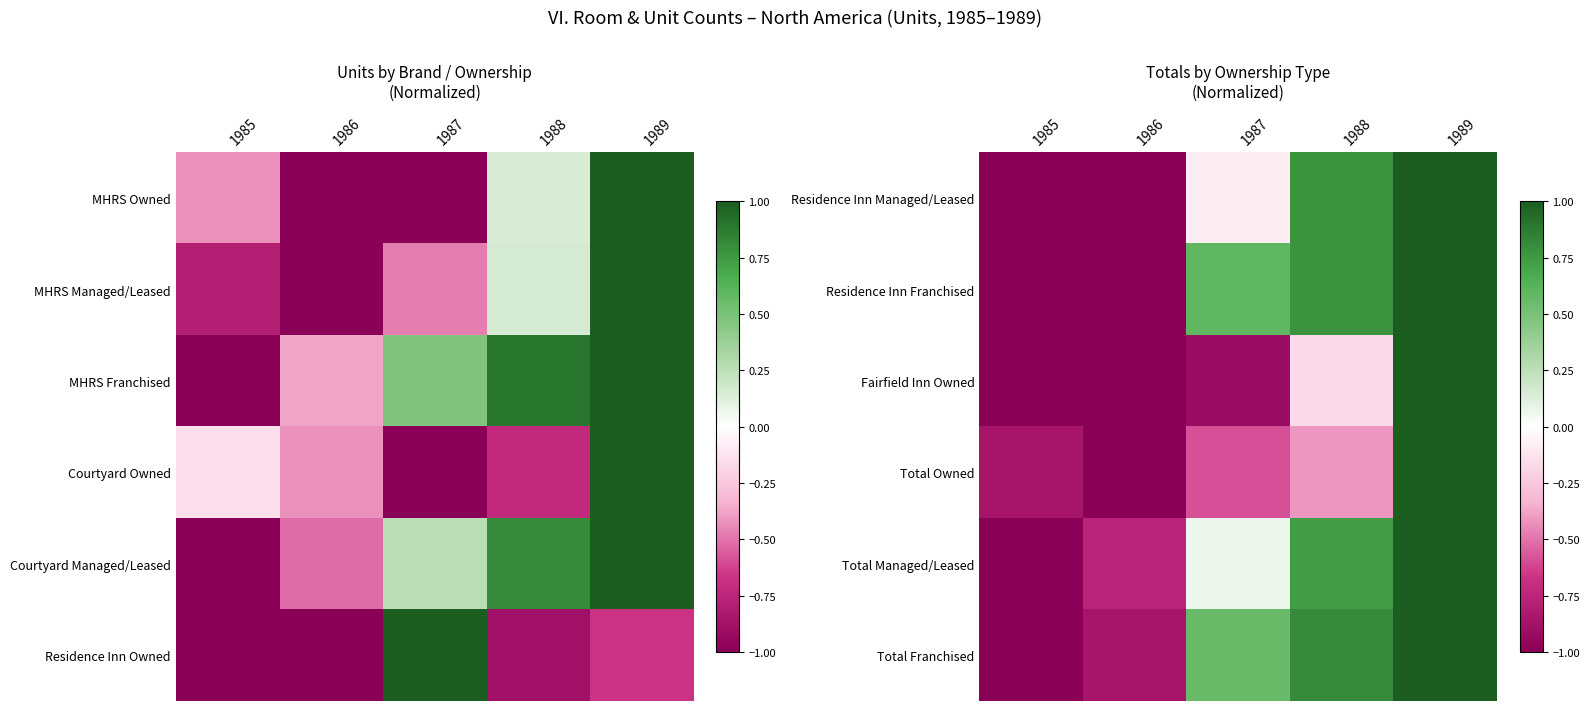

What is the average value of the Residence Inn Franchised series?

0.1